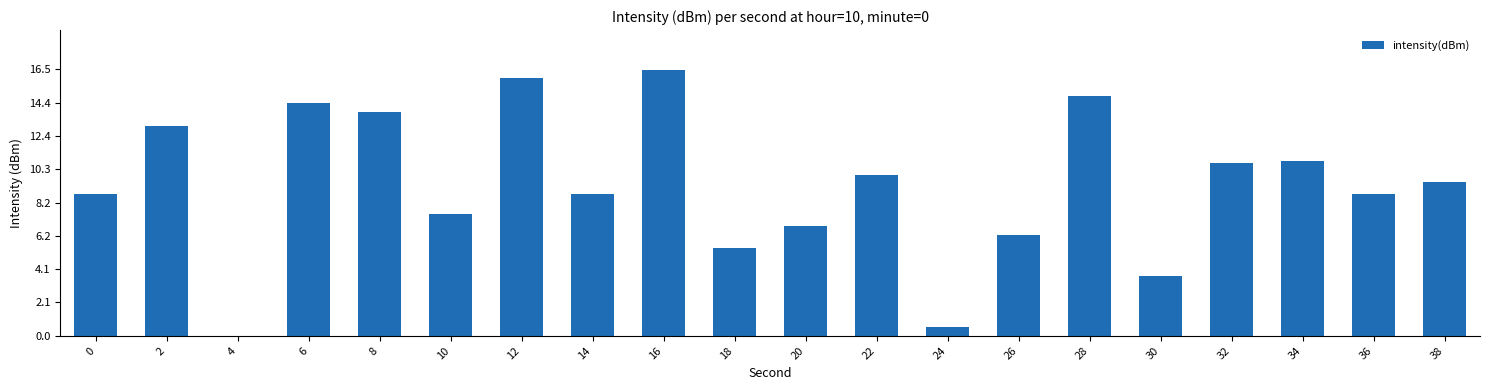

What is the sum of all values?

186.2